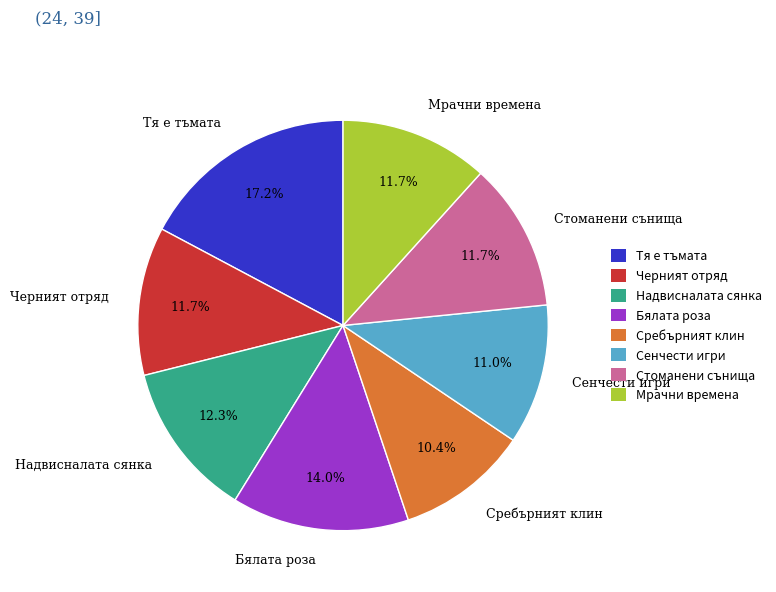

To the nearest percent, what is the difference between the Сенчести игри and Сребърният клин slice percentages?

1%